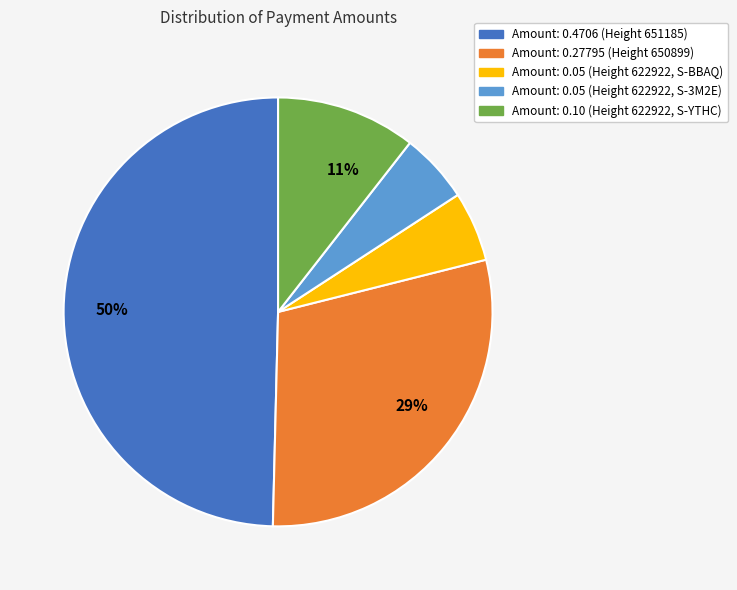

Which category has the biggest portion of the pie?

Amount: 0.4706 (Height 651185)